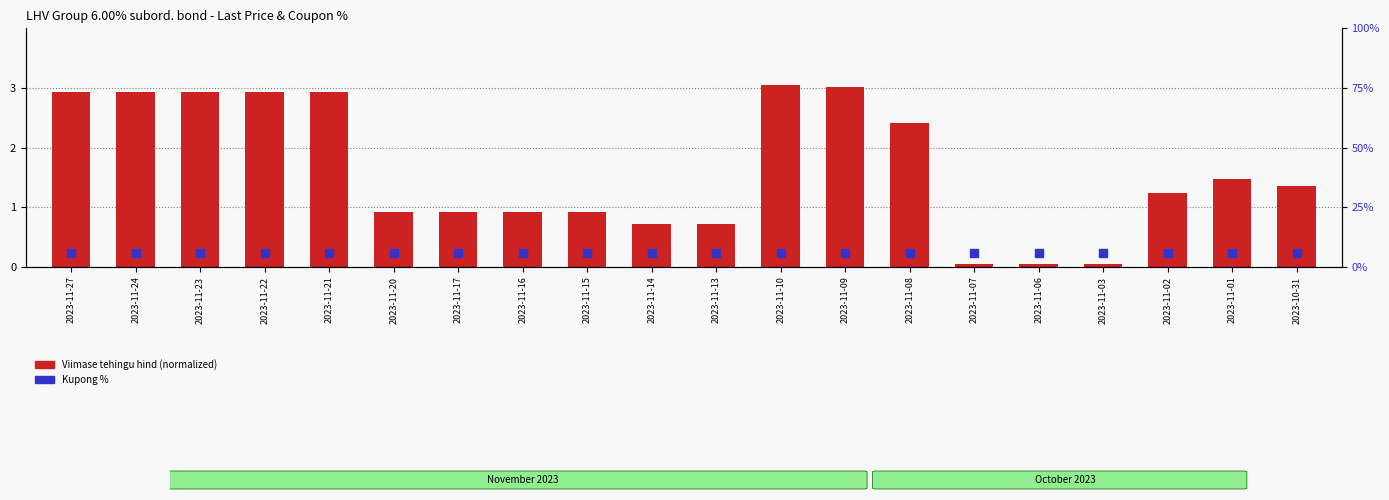

What are all the series names shown in the legend?

Viimase tehingu hind, Kupong %